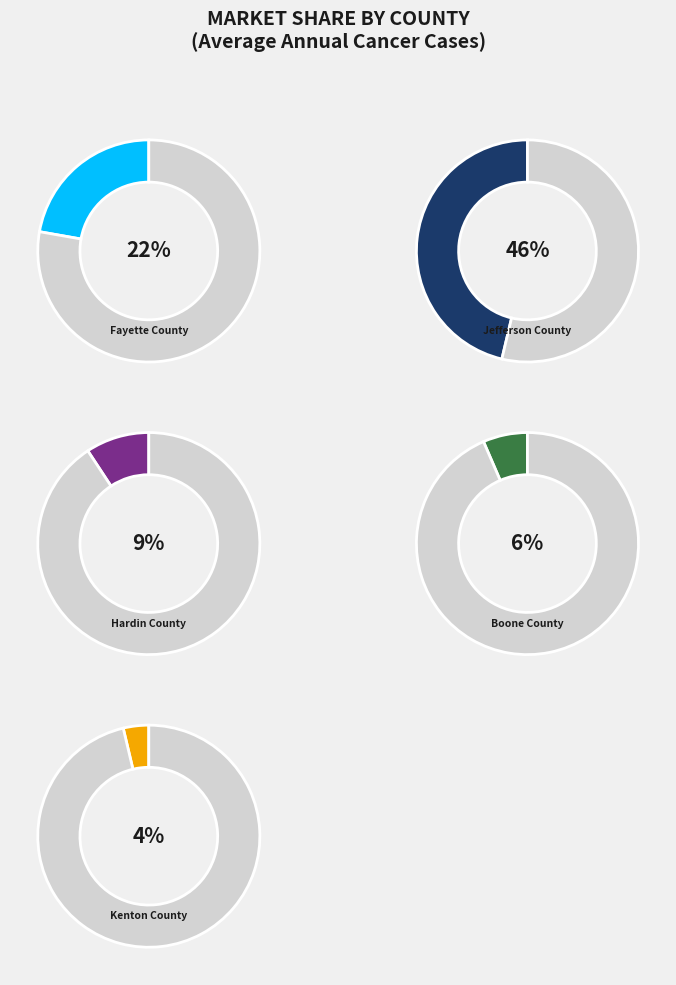

Is it true that Boone County is 1% of the pie?

False